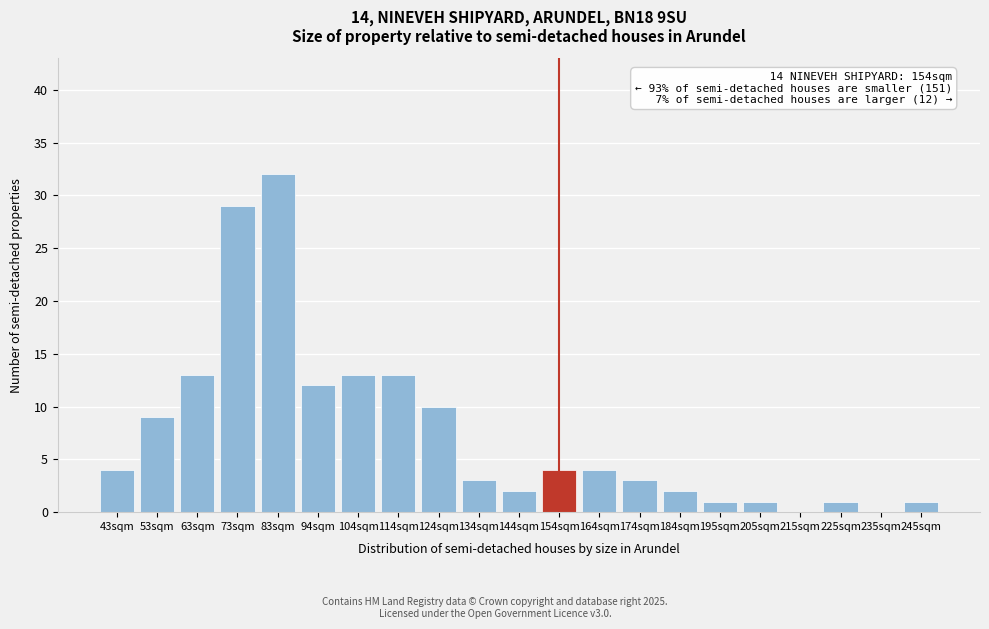

Reading right to left, list all the values displayed in this chart.

245sqm=1	235sqm=0	225sqm=1	215sqm=0	205sqm=1	195sqm=1	184sqm=2	174sqm=3	164sqm=4	154sqm=4	144sqm=2	134sqm=3	124sqm=10	114sqm=13	104sqm=13	94sqm=12	83sqm=32	73sqm=29	63sqm=13	53sqm=9	43sqm=4